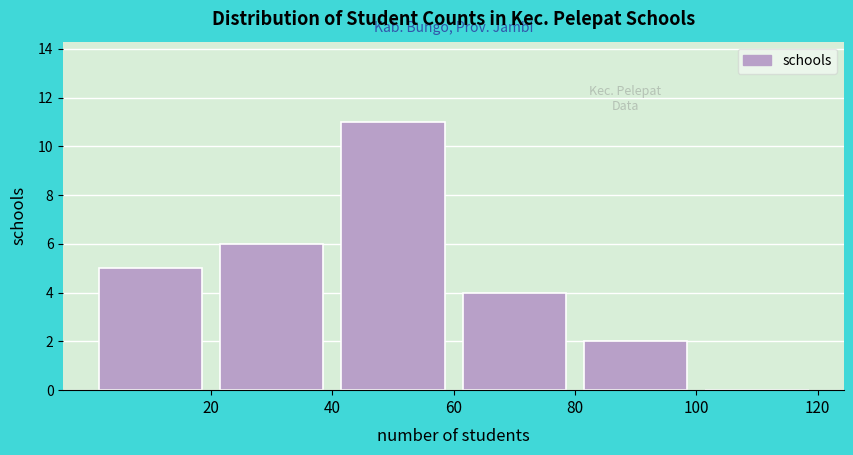

Reading left to right, list every bar in this chart as the range it spans on the x-axis followed by its height. The values are not printed on the chart, so give them approximately, as read against the axis.

0 to 20: 5
20 to 40: 6
40 to 60: 11
60 to 80: 4
80 to 100: 2
100 to 120: 0